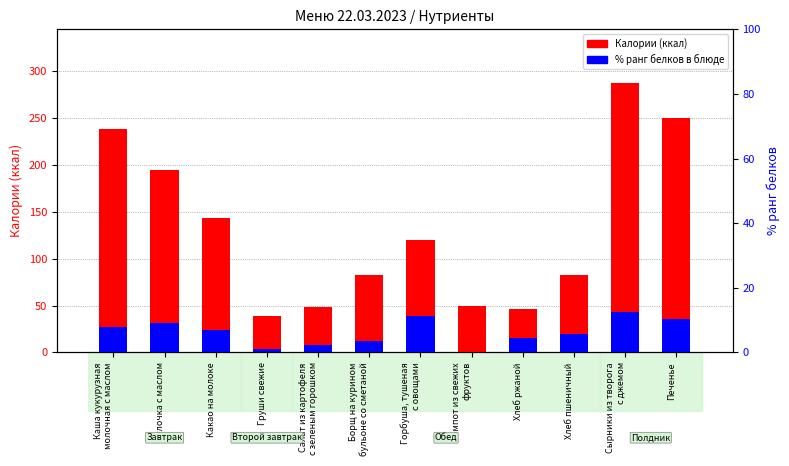

Reading left to right, list all the values displayed in this chart.

calories (ккал): Каша кукурузная
молочная с маслом=238.1	Булочка с маслом=194.9	Какао на молоке=143.7	Груши свежие=38.7	Салат из картофеля
с зеленым горошком=48.3	Борщ на курином
бульоне со сметаной=82.6	Горбуша, тушеная
с овощами=120.1	Компот из свежих
фруктов=50.0	Хлеб ржаной=46.0	Хлеб пшеничный=82.3	Сырники из творога
с джемом=287.4	Печенье=249.8
% белков в порции: Каша кукурузная
молочная с маслом=27.4	Булочка с маслом=31.4	Какао на молоке=23.5	Груши свежие=3.9	Салат из картофеля
с зеленым горошком=7.8	Борщ на курином
бульоне со сметаной=11.8	Горбуша, тушеная
с овощами=39.2	Компот из свежих
фруктов=0.0	Хлеб ржаной=15.7	Хлеб пшеничный=19.6	Сырники из творога
с джемом=43.1	Печенье=35.3